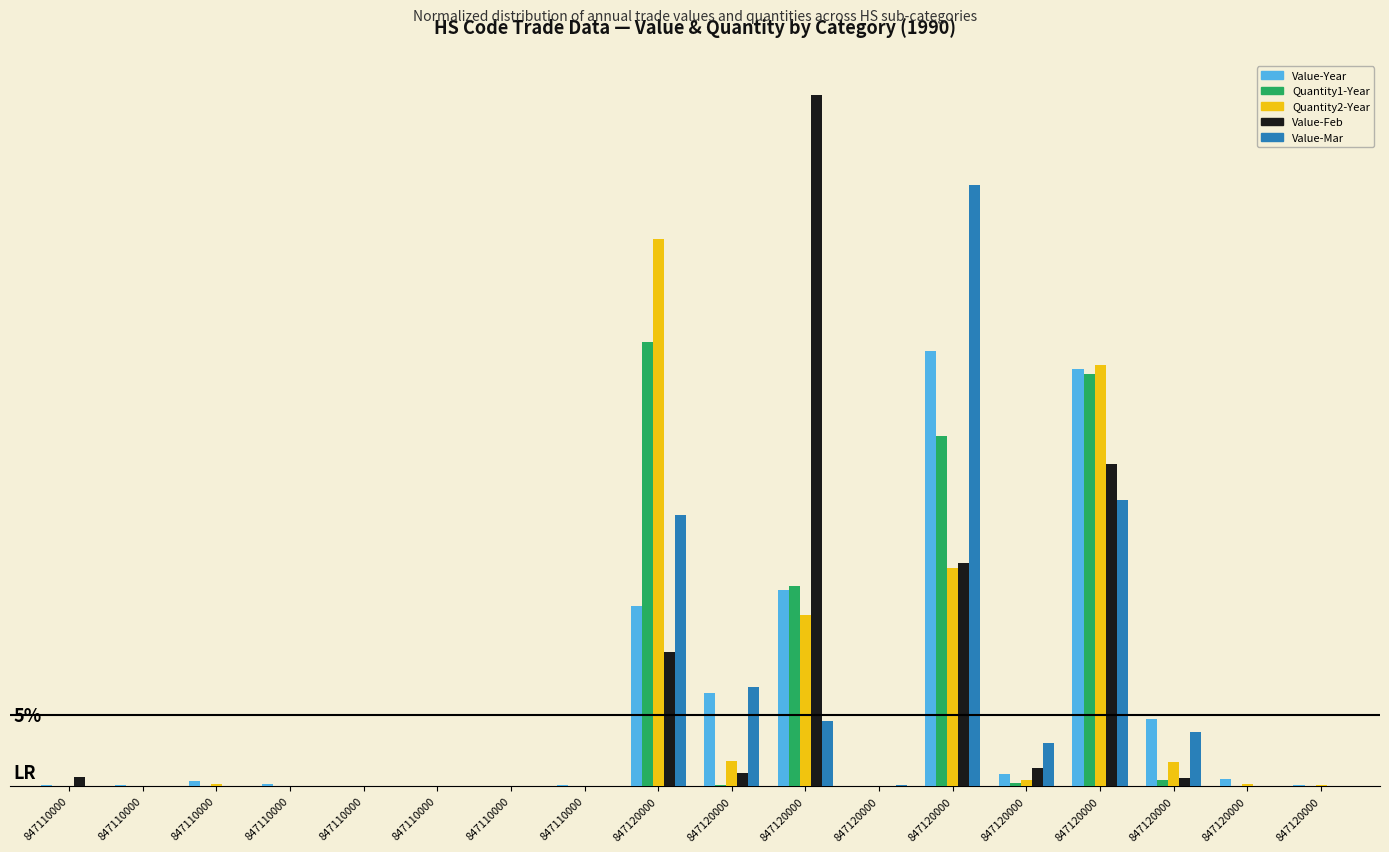

Are the bars horizontal?

No